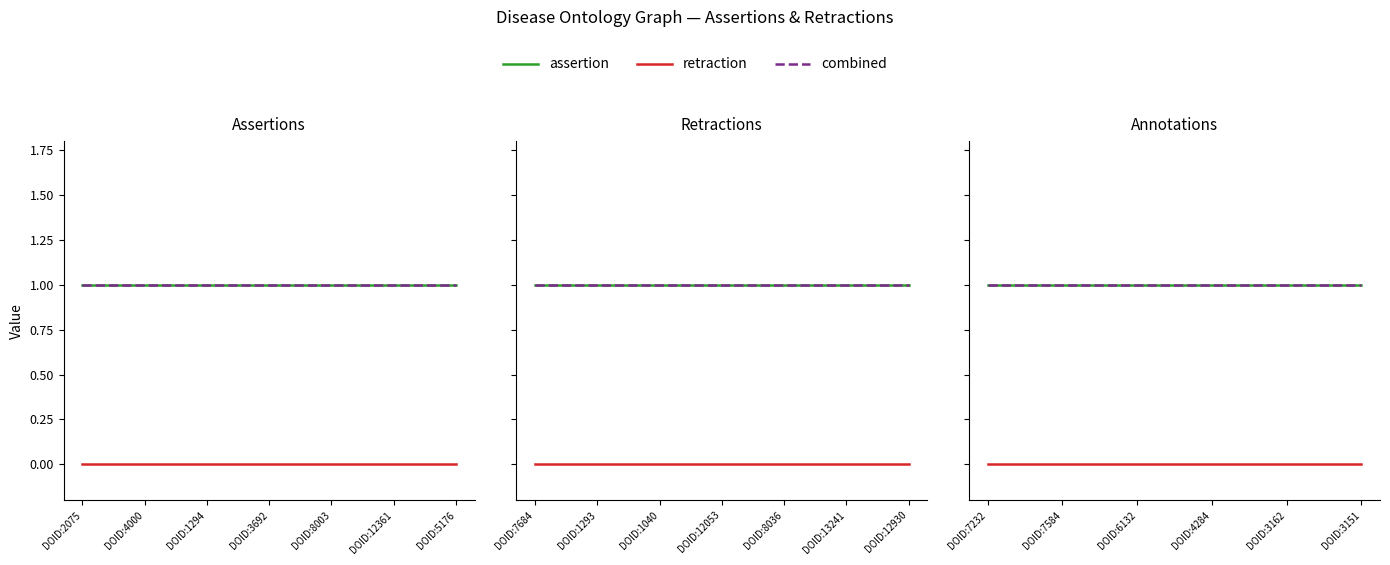

How many categories are shown in the chart?

6